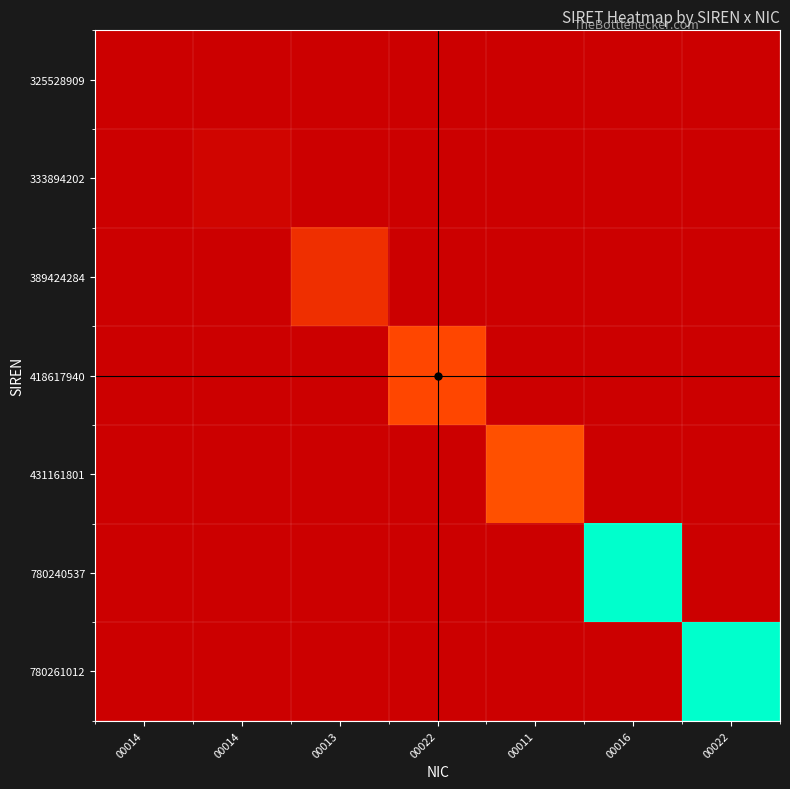

Reading left to right, list all the values displayed in this chart.

325528909: 00014=0.0	00014=0.0	00013=0.0	00022=0.0	00011=0.0	00016=0.0	00022=0.0
333894202: 00014=0.0	00014=0.0	00013=0.0	00022=0.0	00011=0.0	00016=0.0	00022=0.0
389424284: 00014=0.0	00014=0.0	00013=0.1	00022=0.0	00011=0.0	00016=0.0	00022=0.0
418617940: 00014=0.0	00014=0.0	00013=0.0	00022=0.2	00011=0.0	00016=0.0	00022=0.0
431161801: 00014=0.0	00014=0.0	00013=0.0	00022=0.0	00011=0.2	00016=0.0	00022=0.0
780240537: 00014=0.0	00014=0.0	00013=0.0	00022=0.0	00011=0.0	00016=1.0	00022=0.0
780261012: 00014=0.0	00014=0.0	00013=0.0	00022=0.0	00011=0.0	00016=0.0	00022=1.0